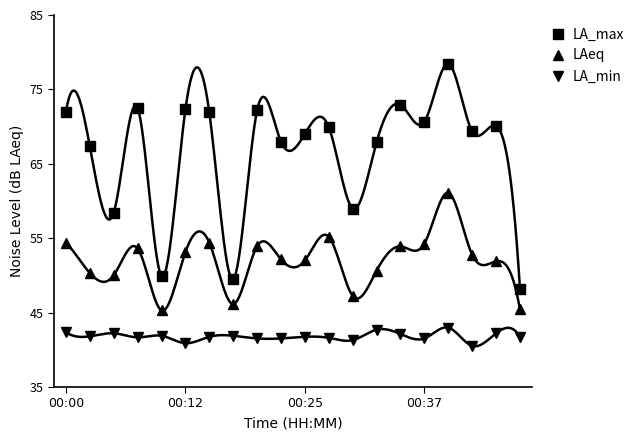

What is the greatest value displayed?

78.5